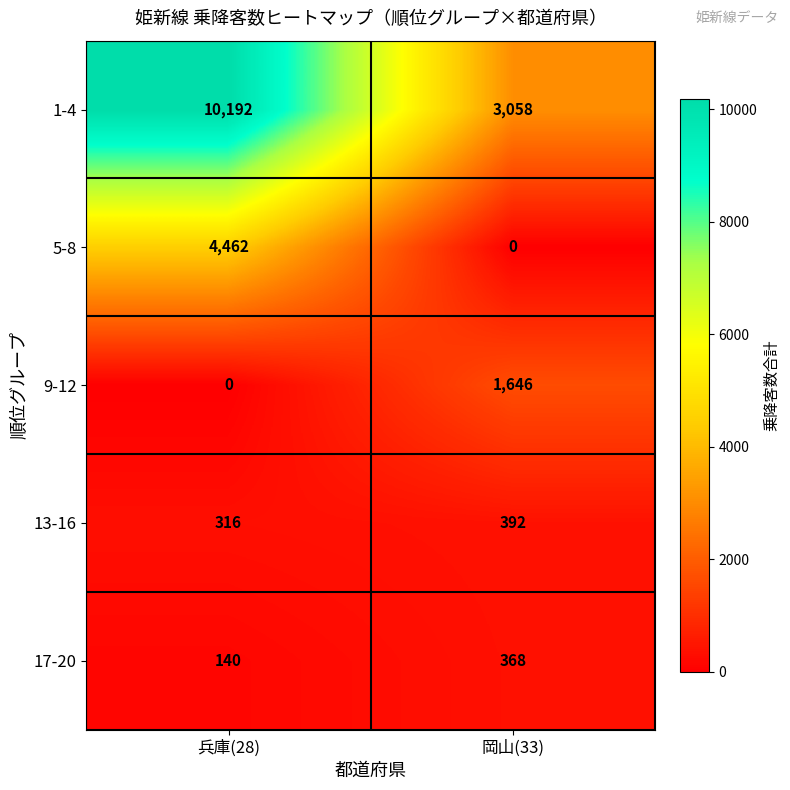

What is the sum of all 5-8 values?

4462